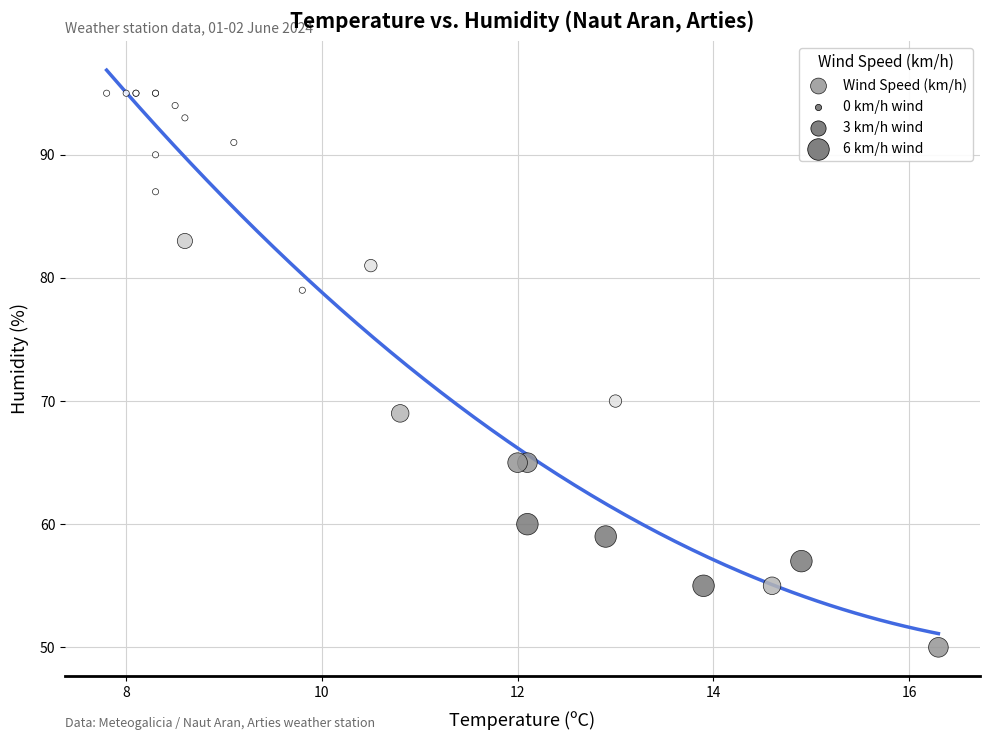

What Y value in the scatter plot is closest to 72?

70